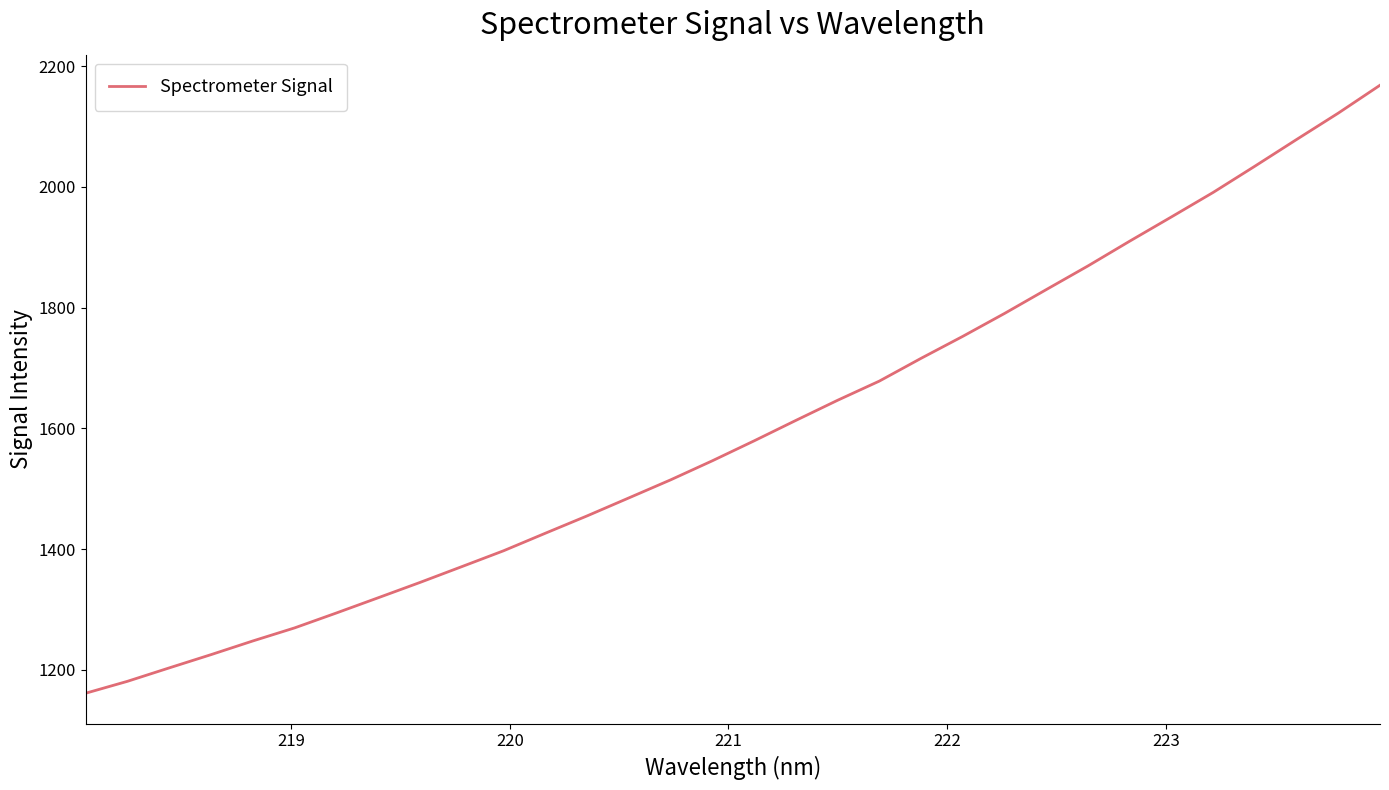

What is the difference between the maximum and minimum values?

1007.2